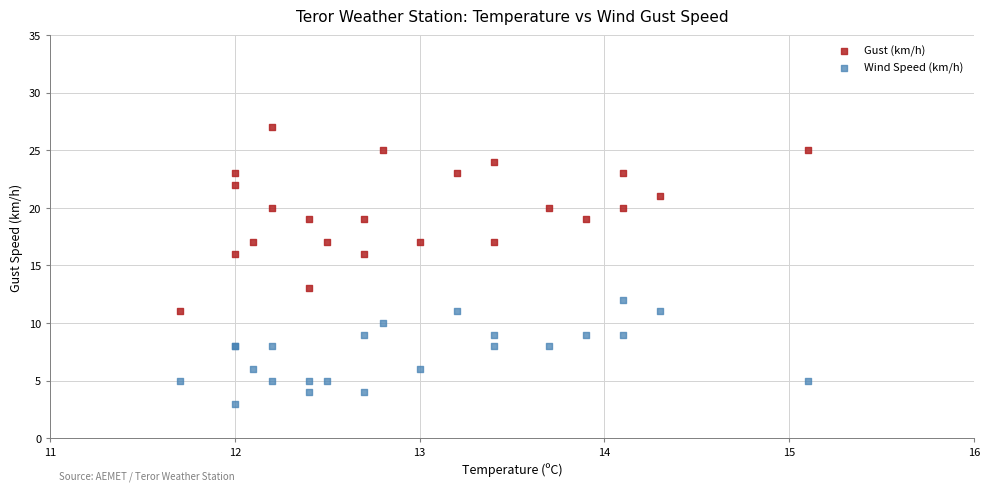

What are all the series names shown in the legend?

Gust (km/h), Wind Speed (km/h)